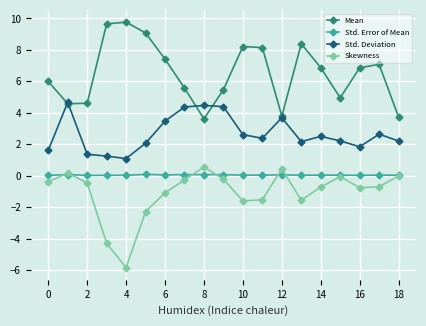

What is the value of the Std. Deviation point at the 14th from the left?

2.2